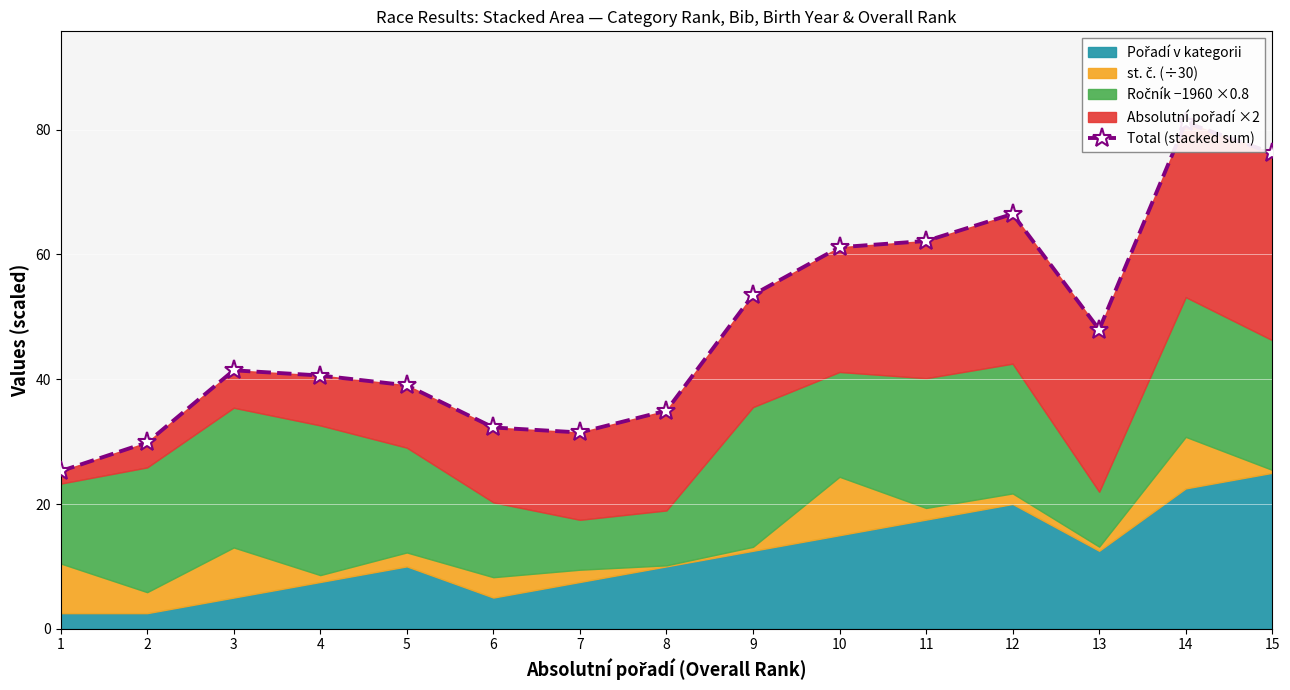

Rank the categories by value from highest to lowest.

14, 15, 12, 11, 10, 9, 13, 3, 4, 5, 8, 6, 7, 2, 1